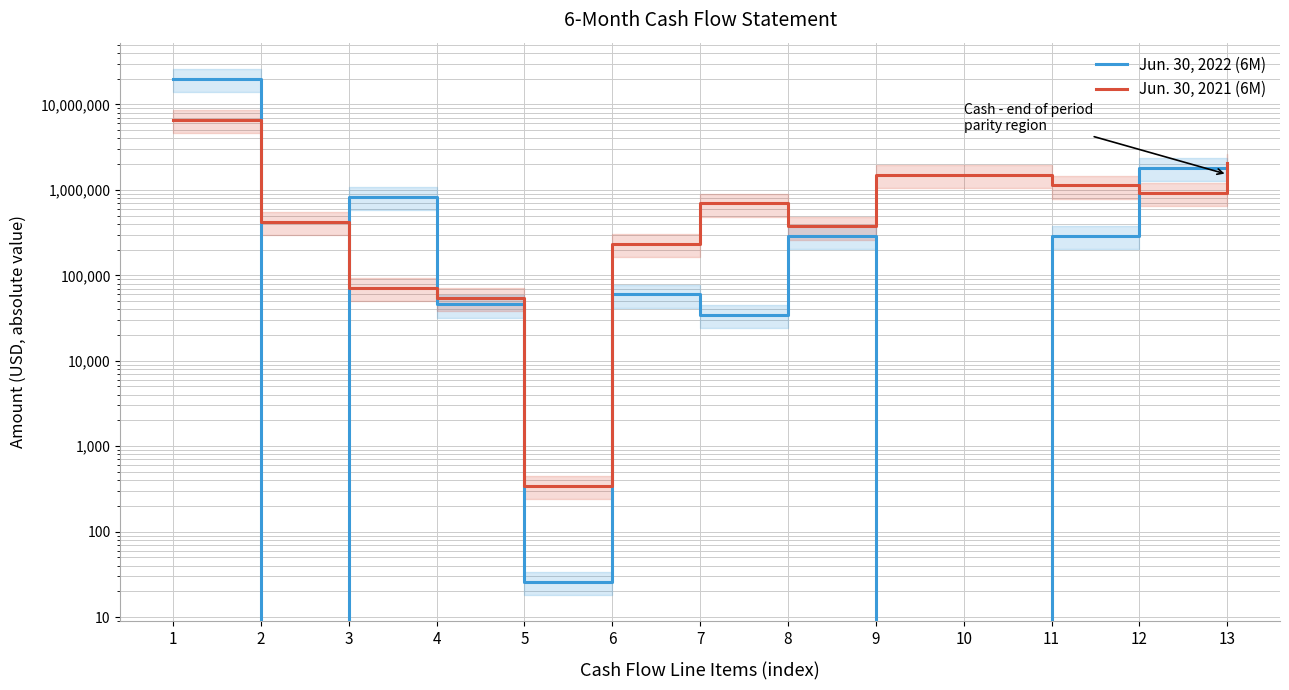

Which series changed the most between 2 and 8?

Jun. 30, 2022 (6M)